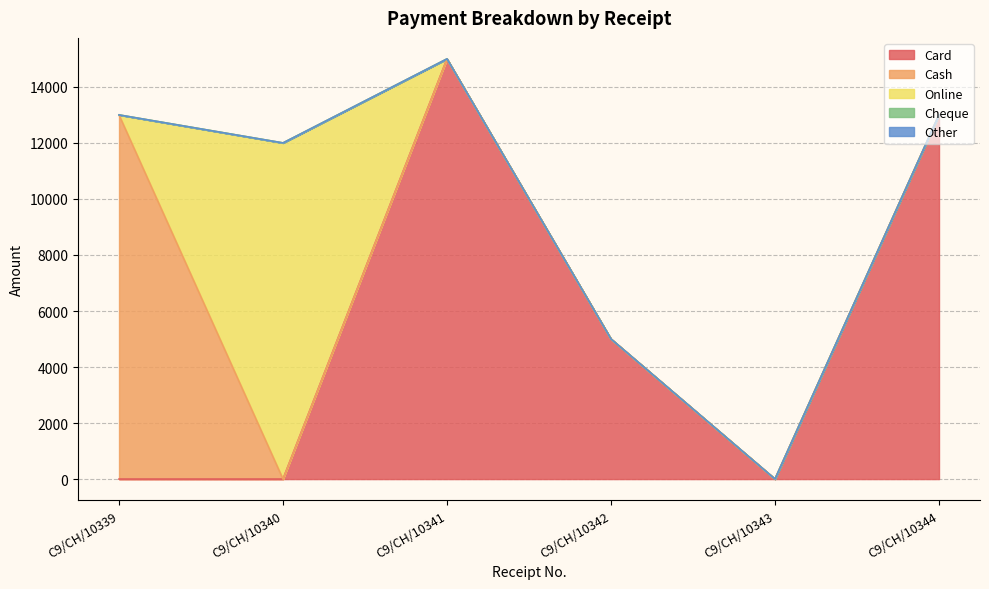

True or false: Online has a value of 5087 at C9/CH/10340.

False